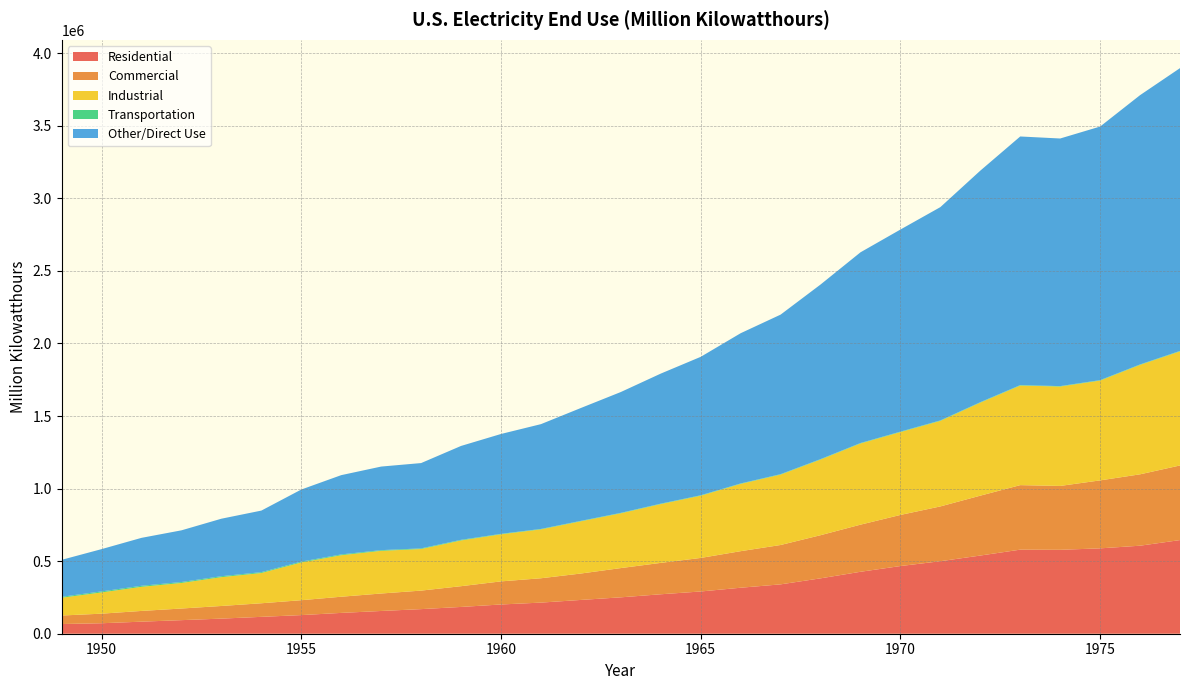

Reading left to right, list all the values displayed in this chart.

Residential: 66792.0	72200.3	83092.8	93544.9	104146.3	116228.3	128400.6	143476.5	156723.3	169492.2	184544.1	201463.4	214444.9	232801.9	250752.7	271842.1	291012.7	316888.4	340113.9	381569.8	426736.1	466290.6	499532.0	538609.2	579231.4	578183.7	588140.4	606452.1	645239.0
Commercial: 58647.2	65971.2	73962.6	80095.8	87024.5	93594.9	102547.3	111423.6	120363.2	127566.2	142983.5	159143.8	167656.0	181964.5	201513.3	216233.9	231126.3	251826.9	271154.3	297174.5	324657.9	352040.6	377493.9	412534.1	444505.5	440015.8	468296.1	491777.0	514028.7
Industrial: 122590.9	146478.7	166168.1	176127.5	198618.1	208464.7	259974.4	285947.4	293989.7	286549.9	315134.5	324401.9	336826.0	359853.7	377429.6	405049.1	428727.3	463603.4	485015.2	521132.9	559385.3	570854.2	589448.0	640977.9	686085.2	684875.1	687679.7	754068.9	786037.1
Transportation: 6481.2	6793.0	7061.1	6395.8	6428.0	5875.9	5825.7	5433.0	4744.1	4254.7	4225.8	3065.7	3023.4	2979.6	2917.5	2934.0	2923.1	2825.9	2933.8	2993.8	3054.0	3114.5	3066.4	3039.5	3086.8	2849.2	2974.5	2948.2	3056.4
Other/Direct Use: 254511.3	291443.3	330284.6	356164.0	396216.9	424163.8	496748.1	546280.5	575820.2	587863.1	646887.9	688074.8	721950.2	777599.7	832613.1	896059.0	953789.3	1035144.6	1099217.3	1202871.0	1313833.2	1392299.9	1469540.3	1595160.7	1712908.8	1705923.7	1747090.6	1855246.1	1948361.2